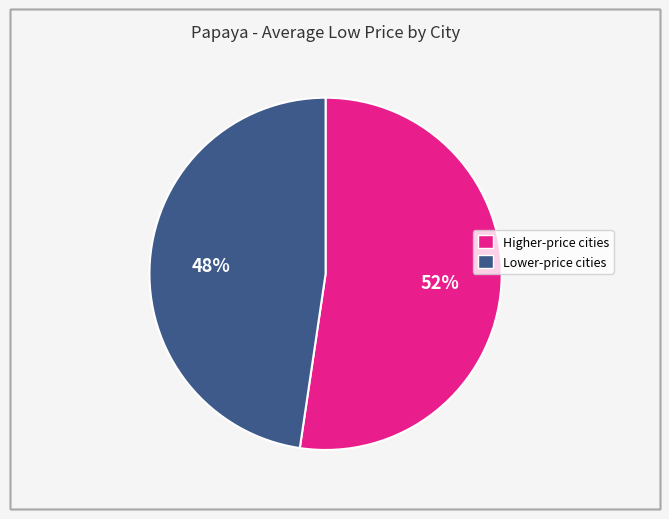

To the nearest percent, what is the average slice percentage?

50%